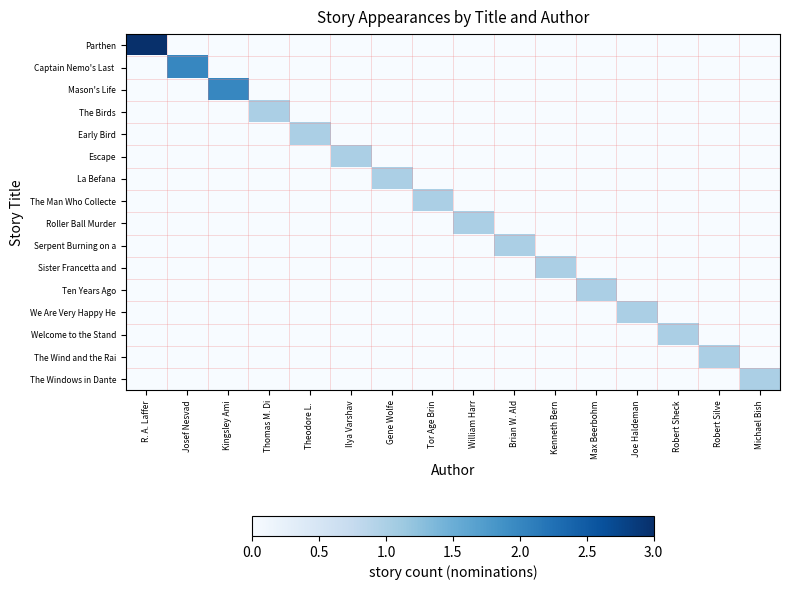

What is the spread (max minus min) of values at William Harr?

1